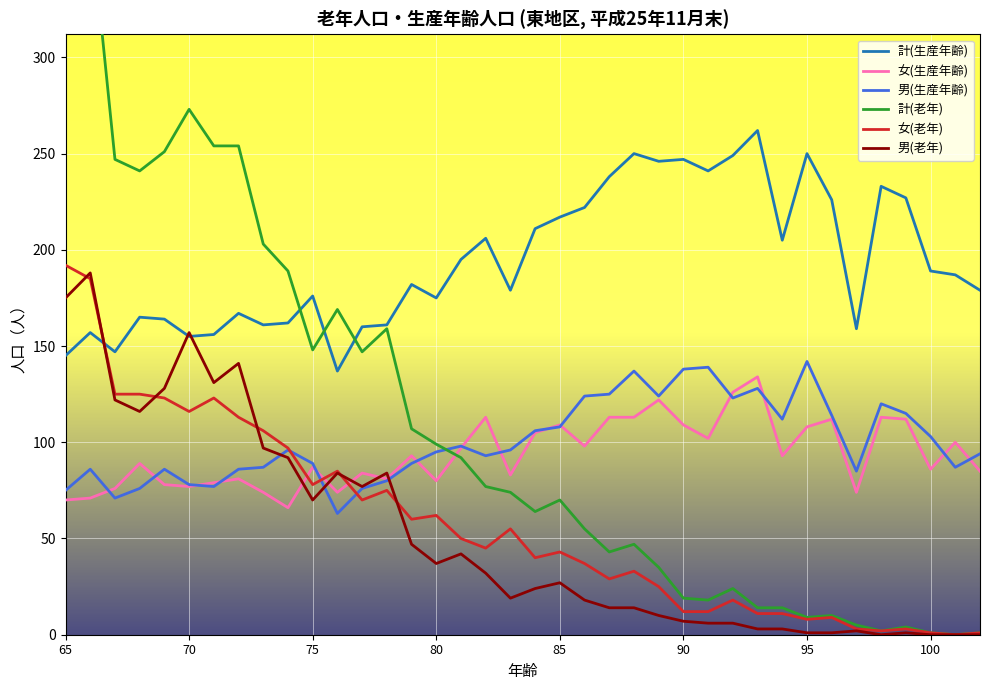

True or false: 計(生産年齢) and 男(生産年齢) intersect in this chart.

False